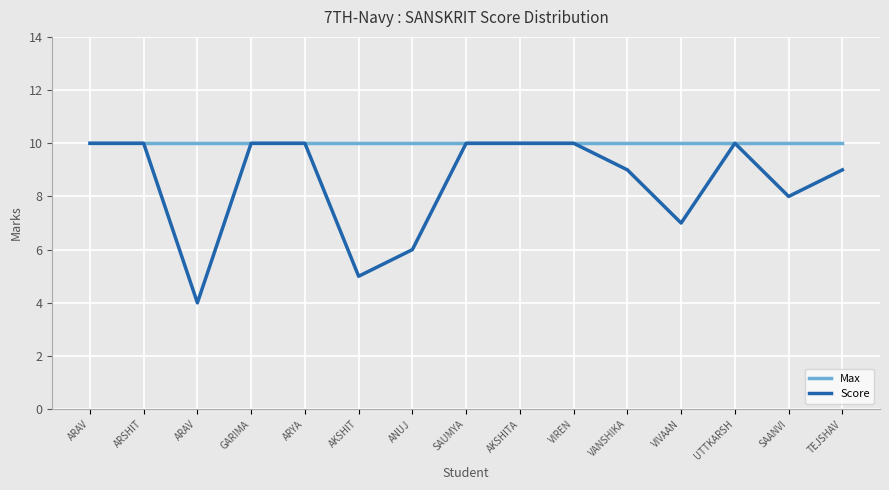

Which series has the largest total across all categories?

Max